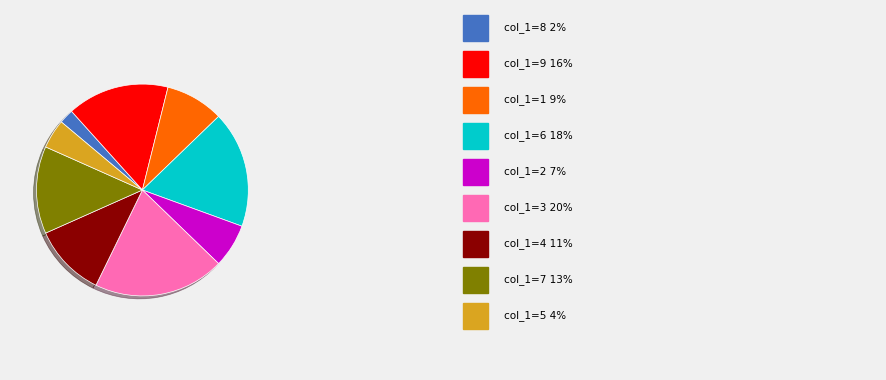

Does any single category account for the majority?

No